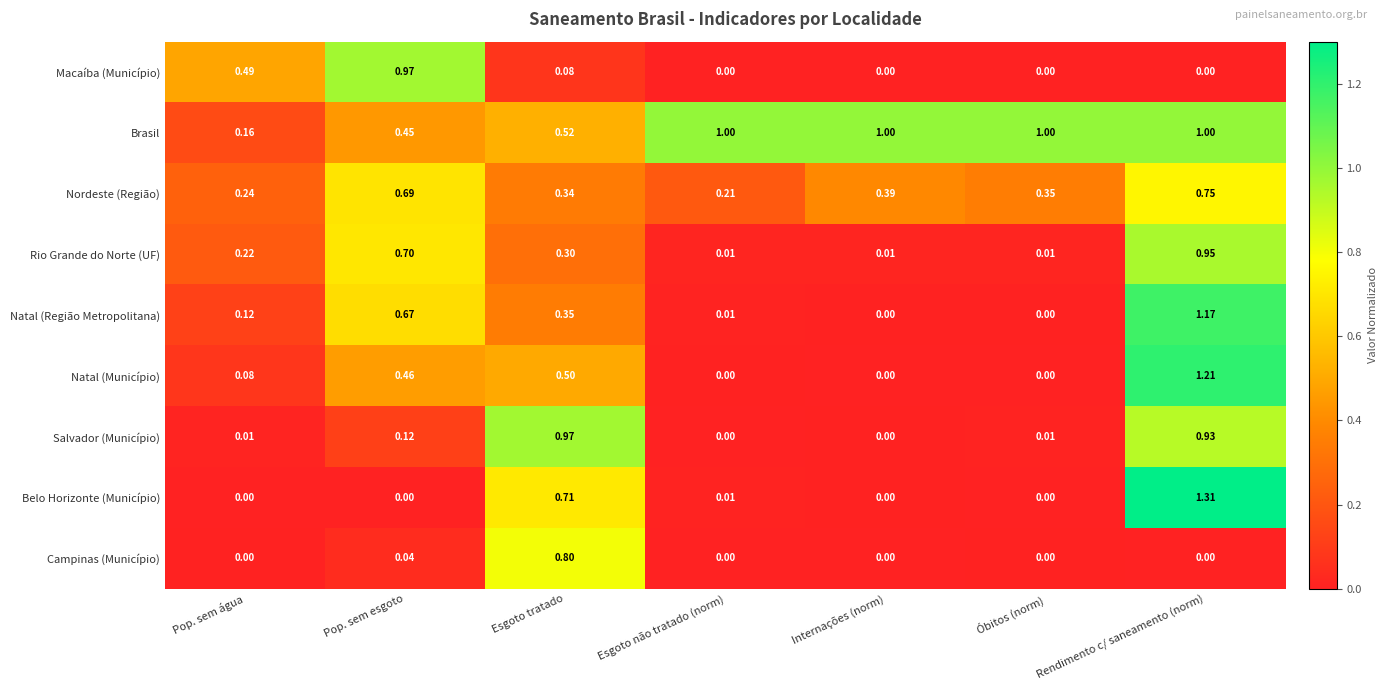

Between Esgoto tratado and Óbitos (norm), which series saw the biggest shift?

Salvador (Município)